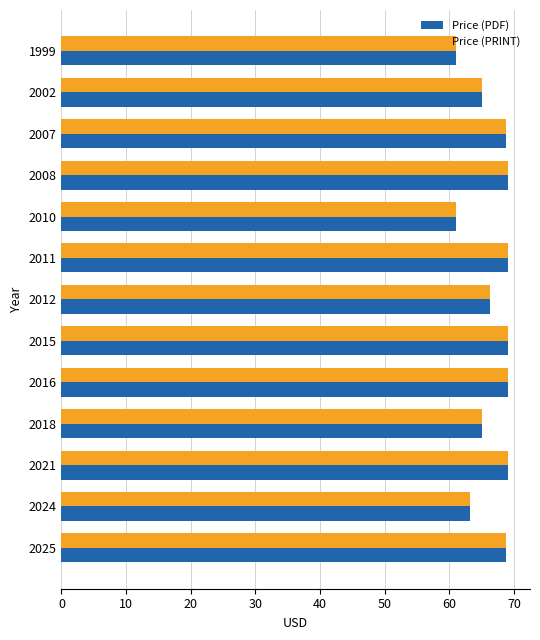

What is the average value of the Price (PDF) series?

66.5